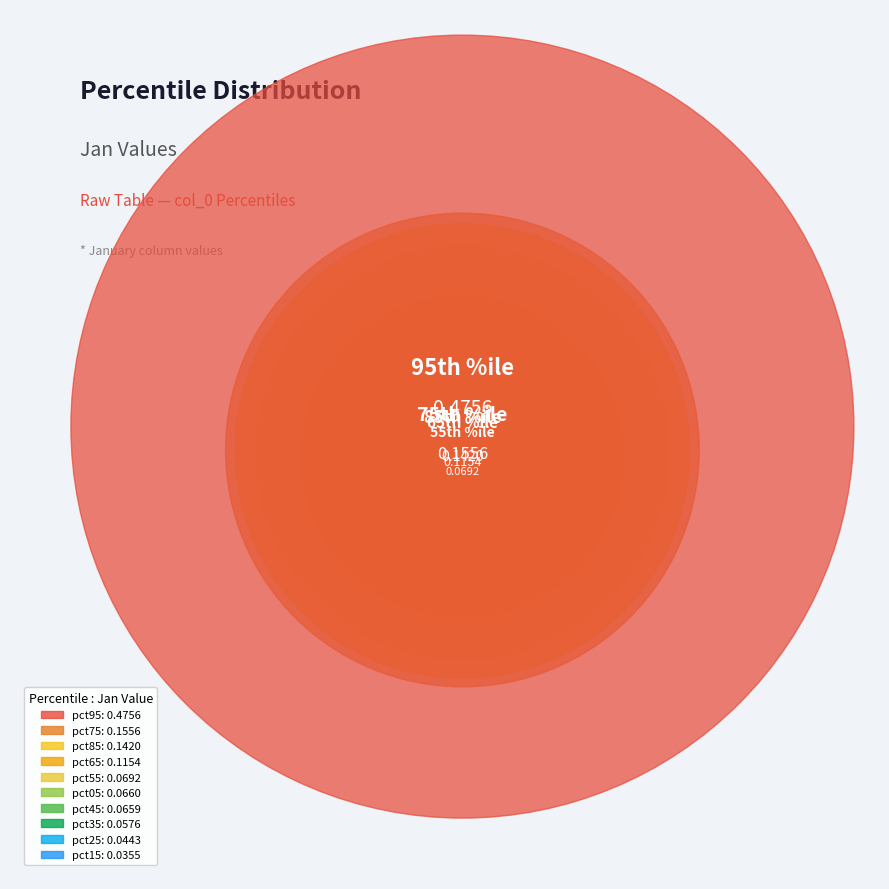

To the nearest percent, what percentage of the pie is pct95?

39%